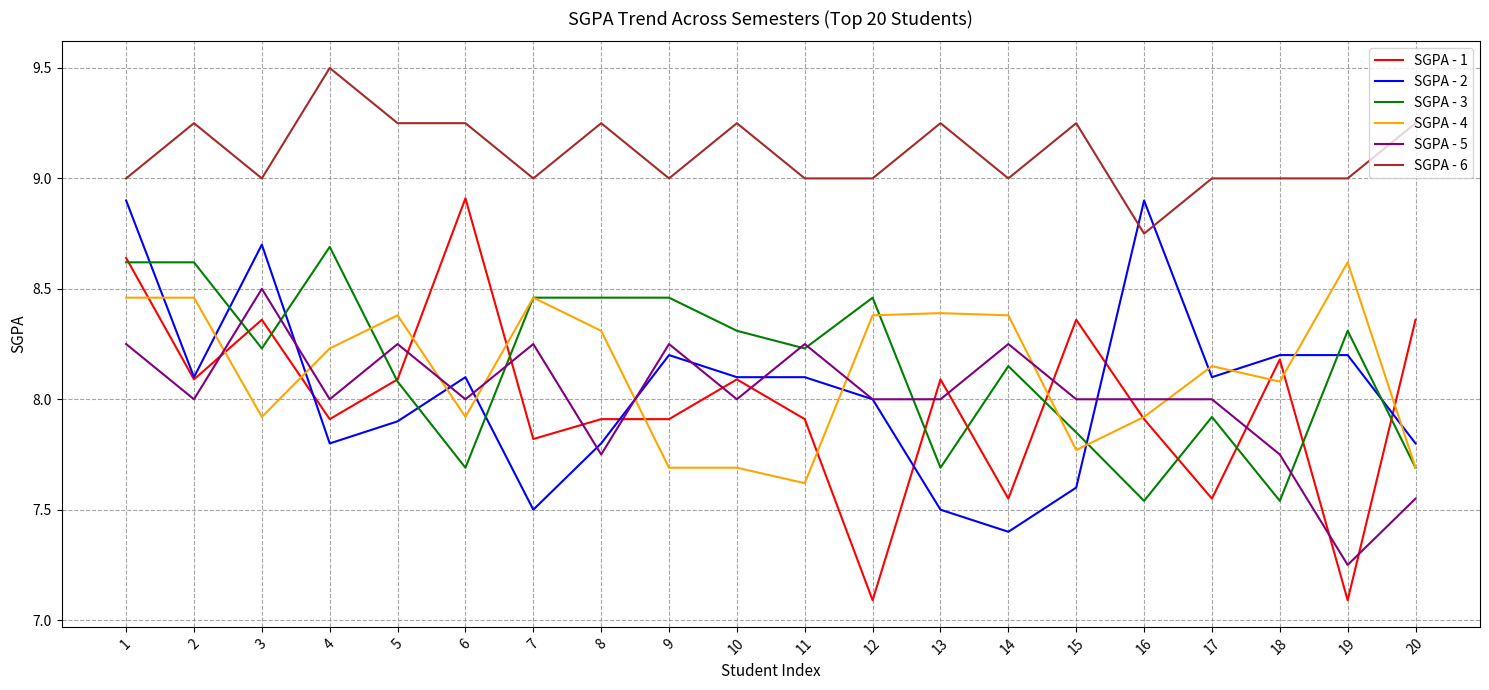

Which series has the largest total across all categories?

SGPA - 6